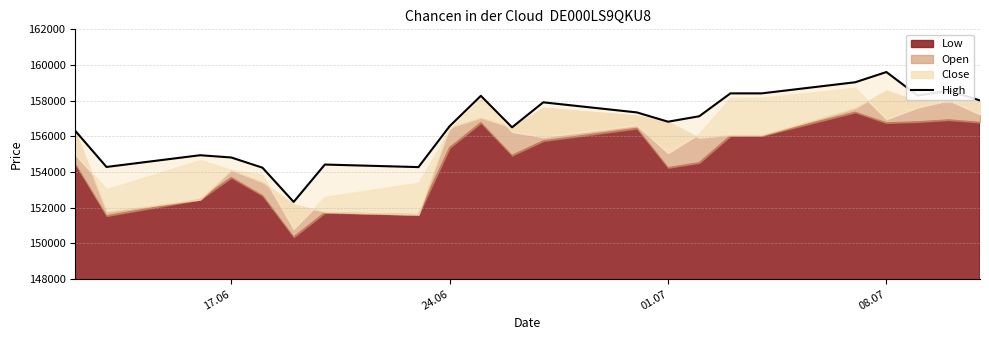

How many lines are shown in the chart?

1